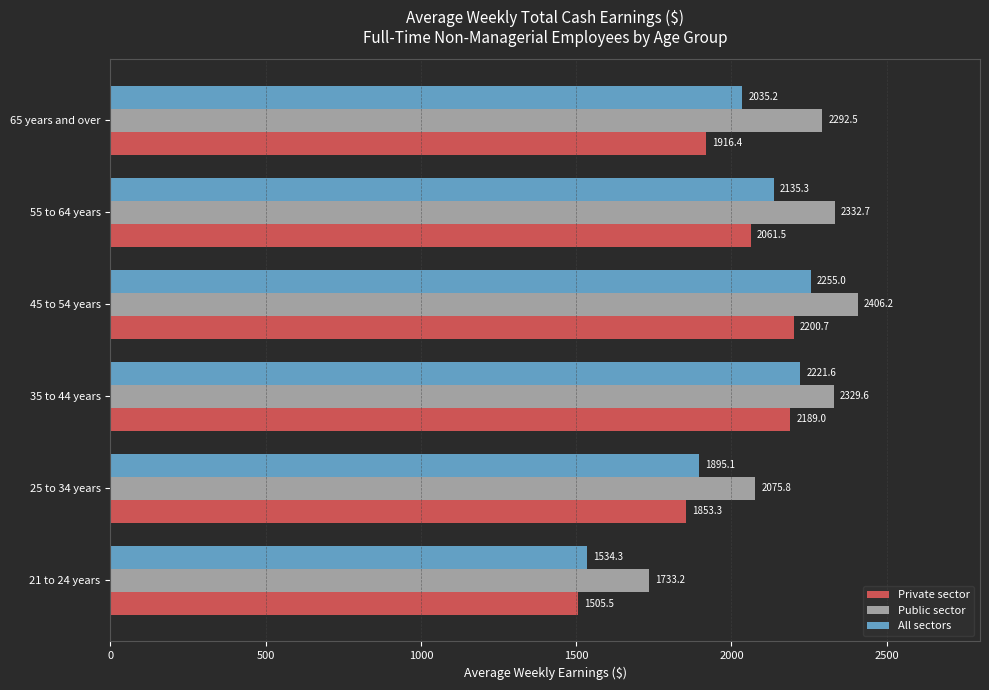

How many distinct data groups are displayed?

3